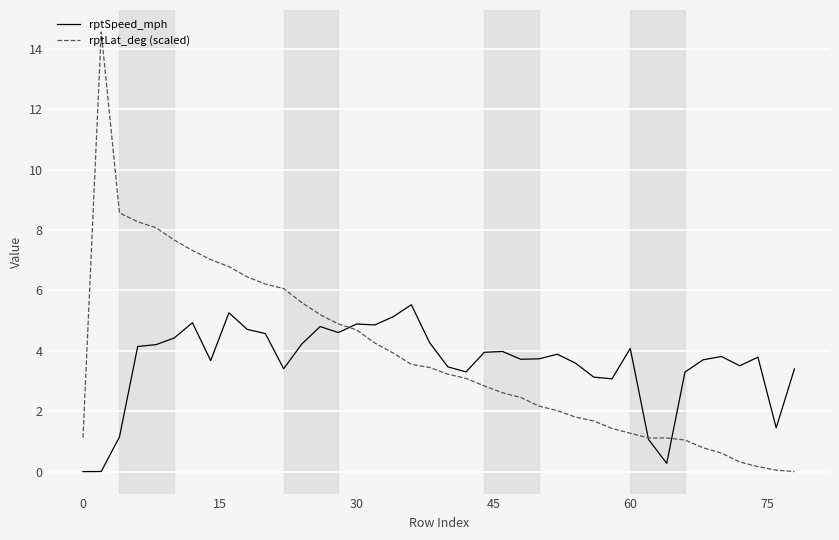

Which series has the widest spread of values?

rptLat_deg (scaled)